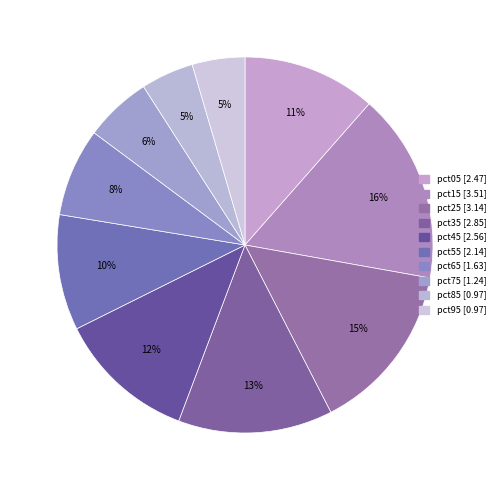

Count the number of slices in the pie.

10